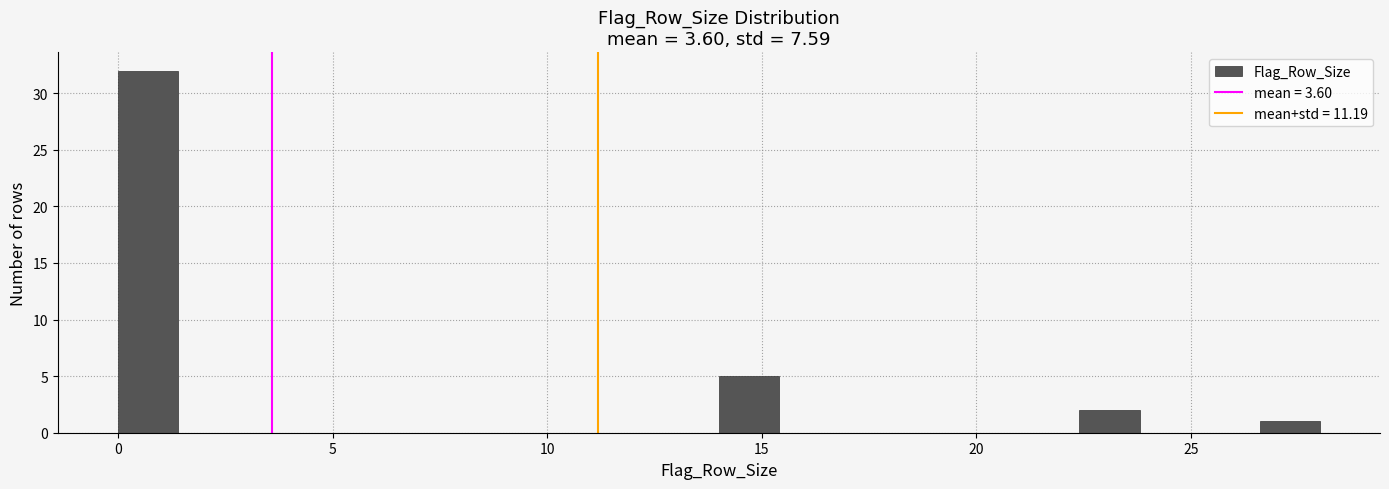

Read against the x-axis, roughly where is the centre of the tallest bar?

0.5